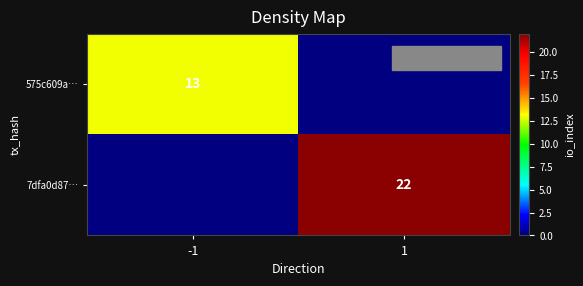

True or false: 575c609a… has a value of 19 at -1.

False